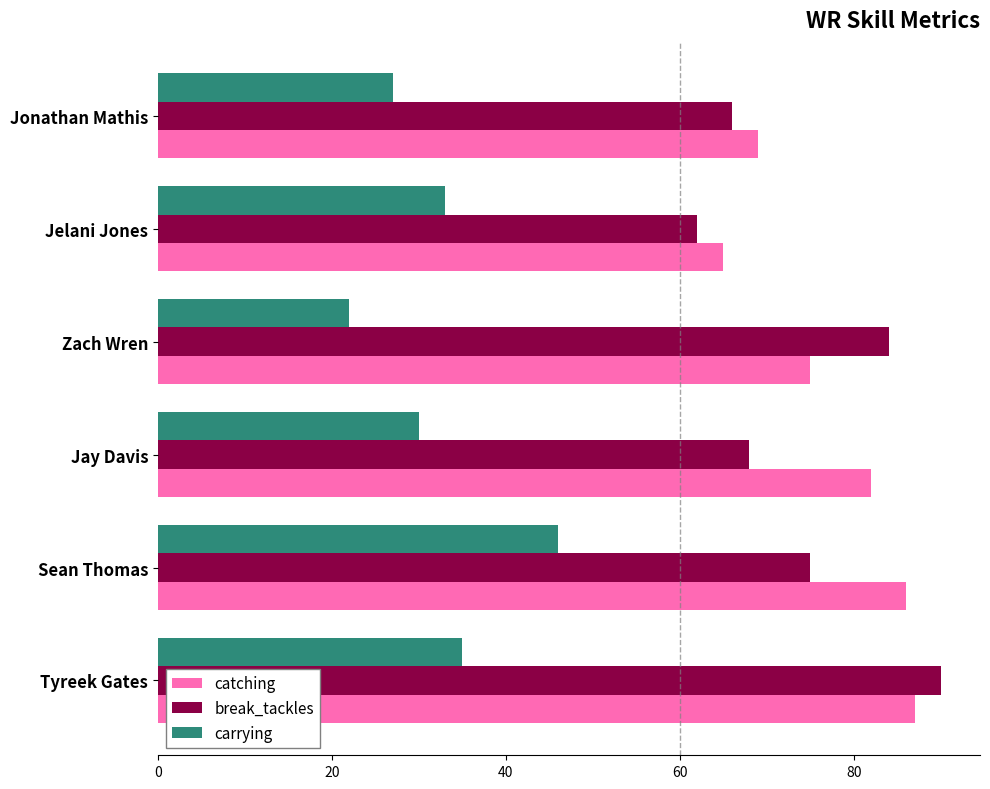

Is it true that break_tackles equals 84 at Zach Wren?

True